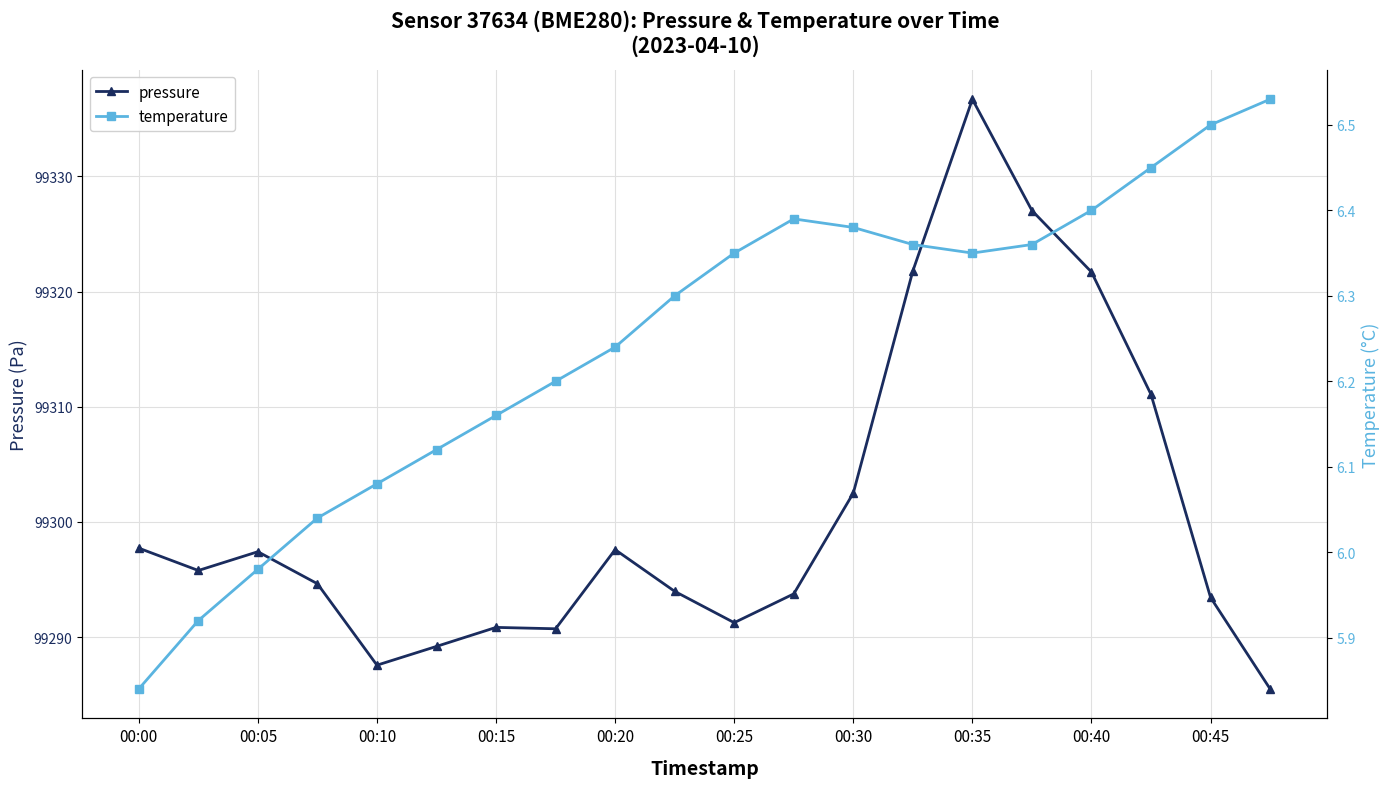

What is the maximum value for pressure?

99336.7